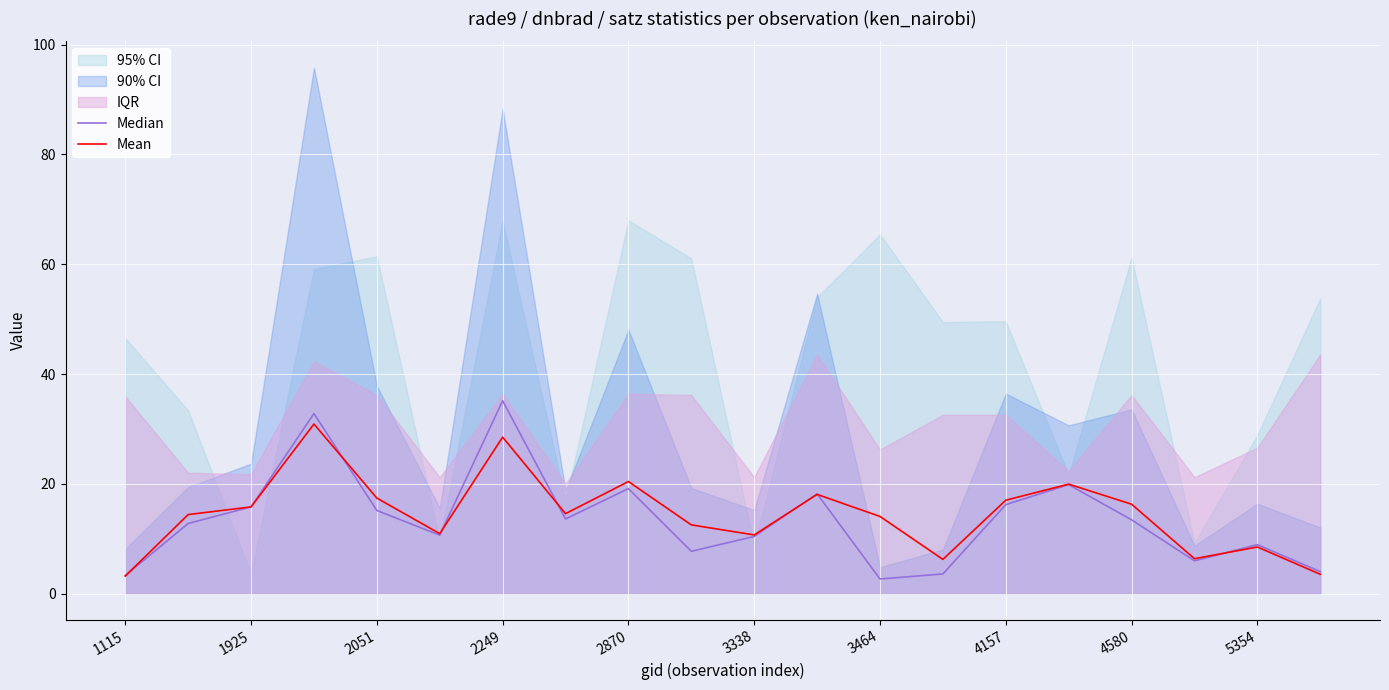

Which category has the highest value in the Median series?

2249